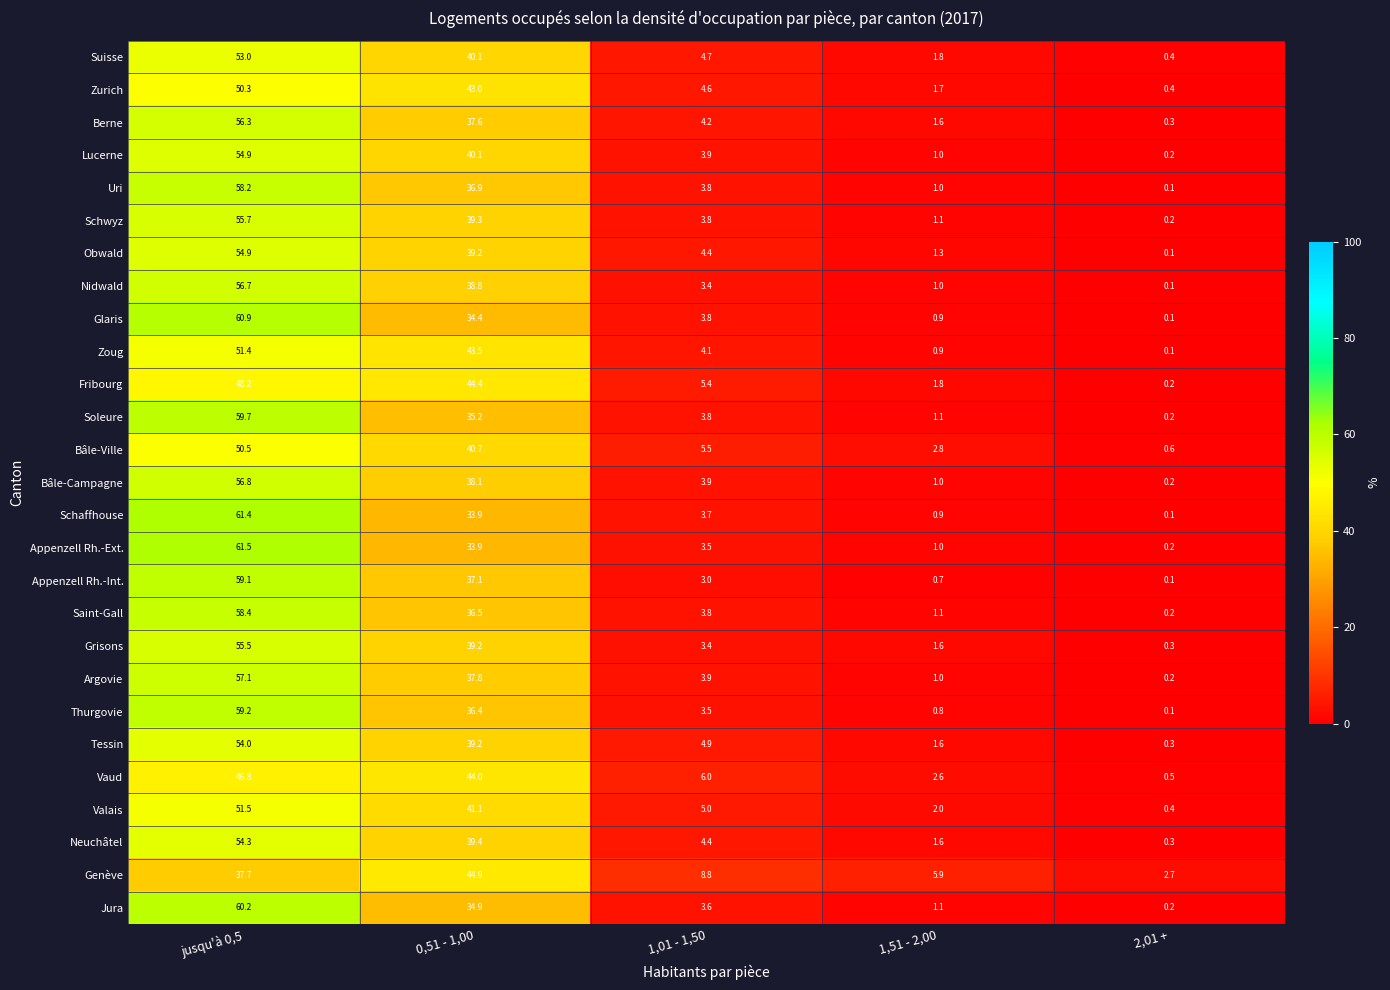

At which label does Argovie first exceed 3?

jusqu'à 0,5